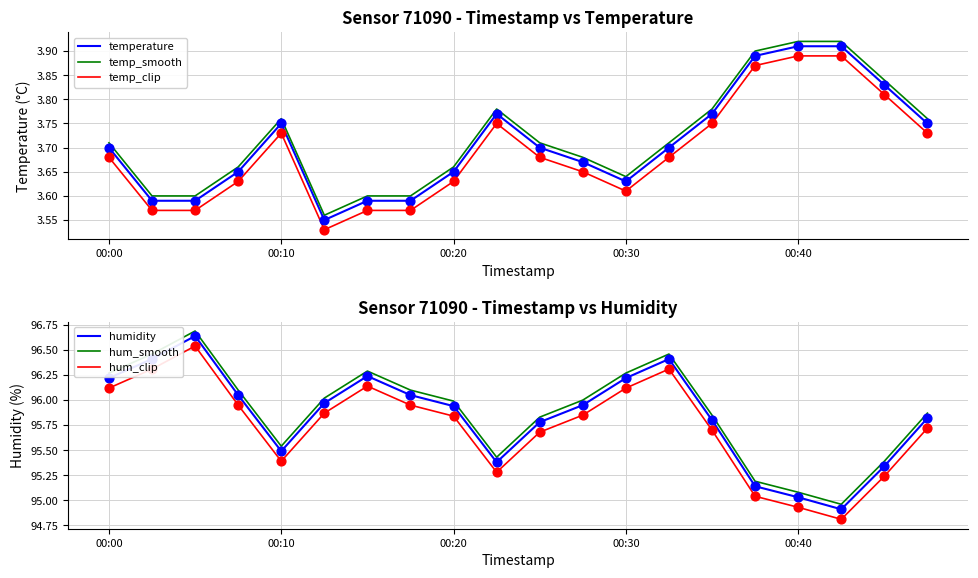

At how many categories does at least one series exceed 68?

20